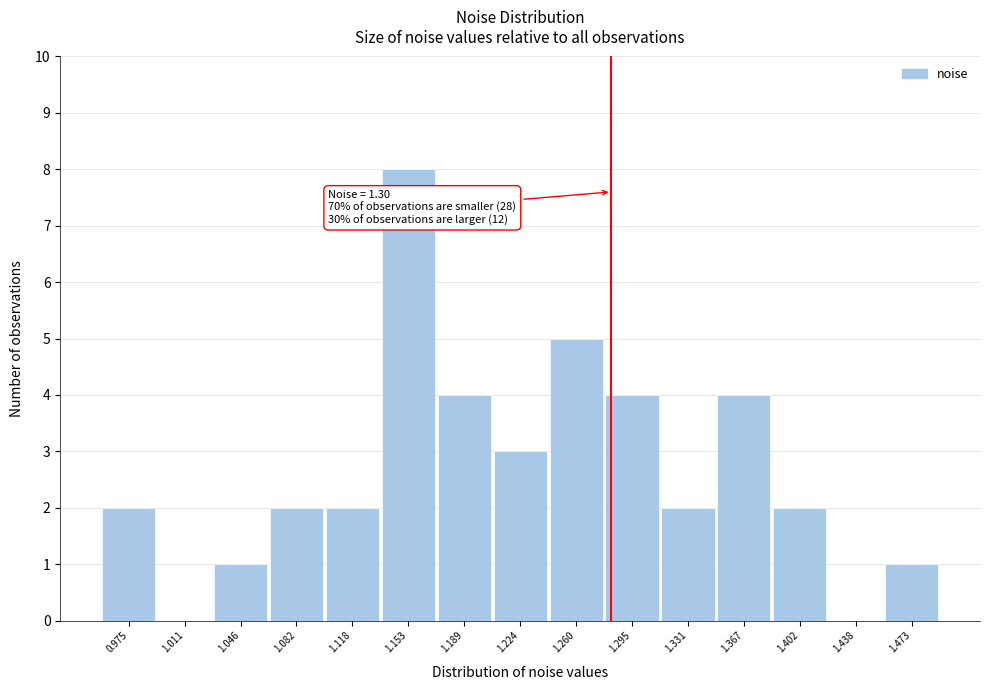

Reading right to left, extract all data points from this chart.

1.473=1	1.438=0	1.402=2	1.367=4	1.331=2	1.295=4	1.260=5	1.224=3	1.189=4	1.153=8	1.118=2	1.082=2	1.046=1	1.011=0	0.975=2